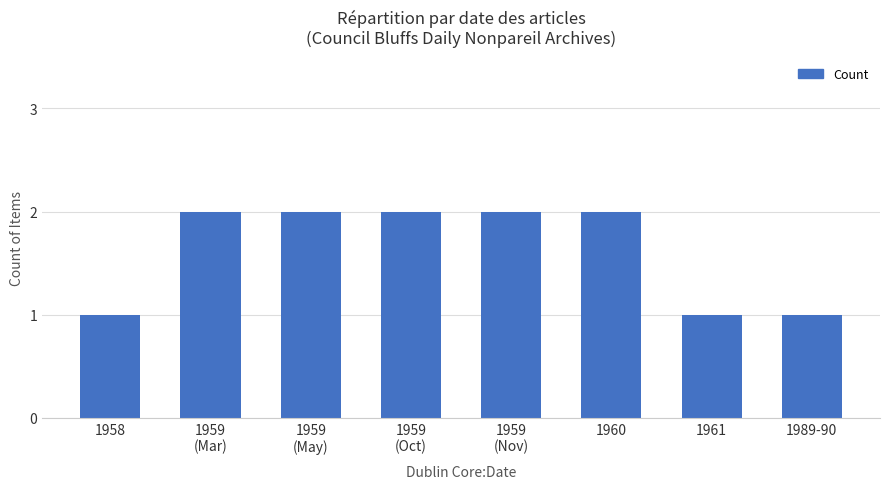

How many bars are there in total?

8